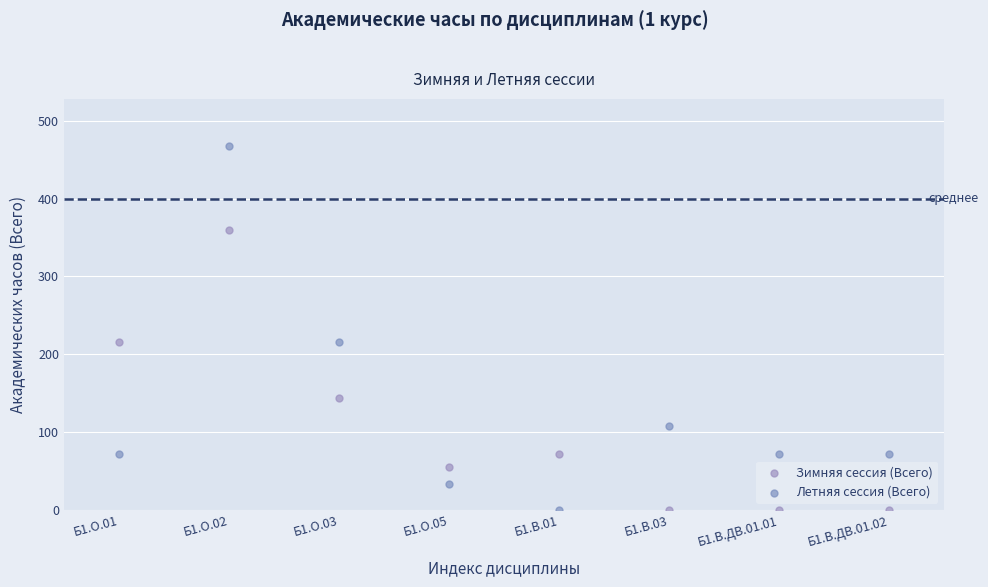

Across all data points, what is the range of Y values (max minus min)?

468